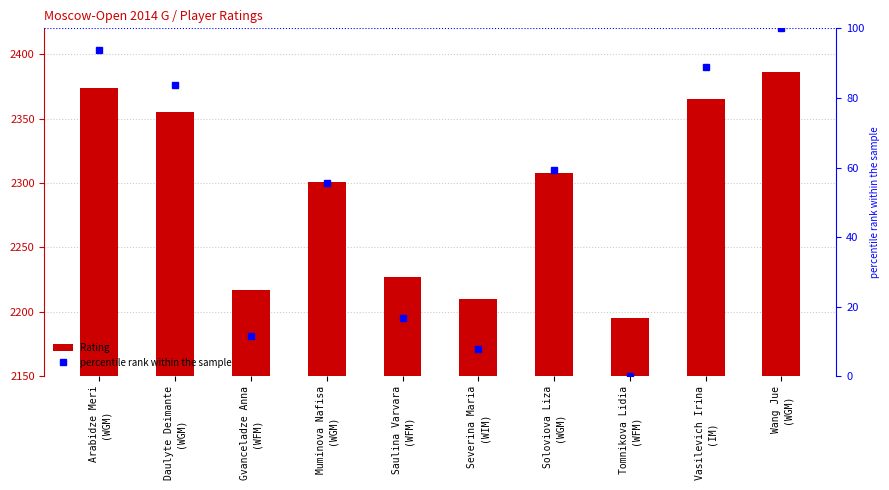

What is the total value across all series at Soloviova Liza
(WGM)?

2367.2